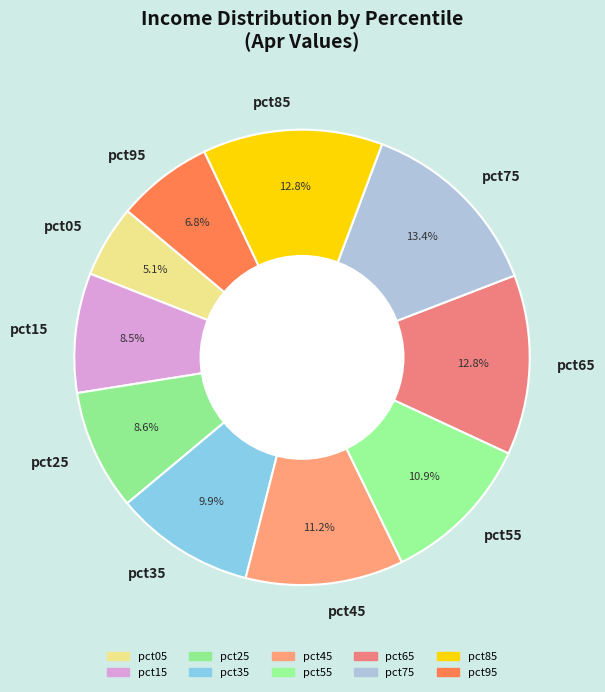

To the nearest percent, what is the difference between the pct95 and pct25 slice percentages?

2%